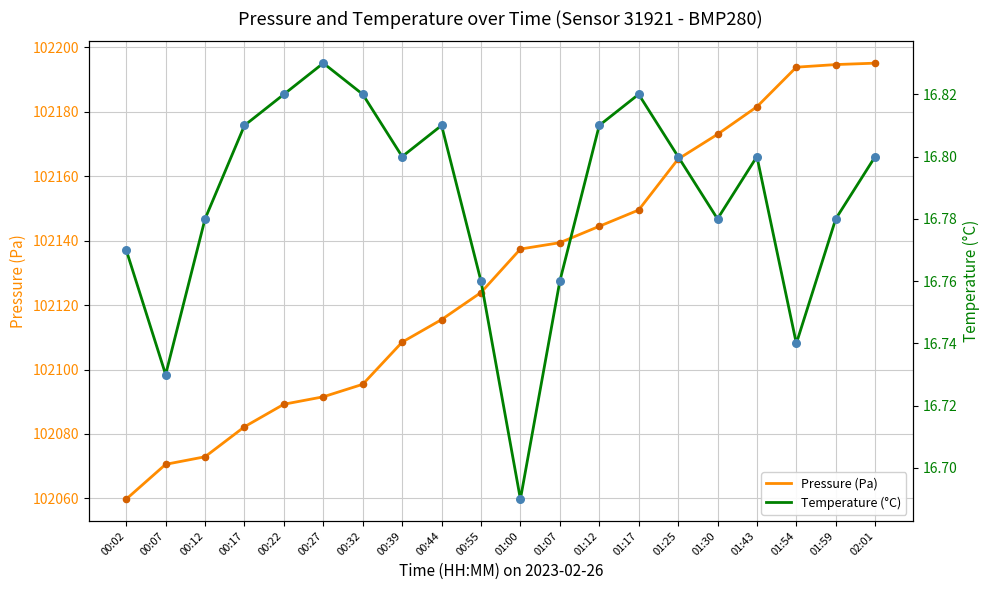

Is the value of Temperature (°C) at 00:22 greater than the value of Pressure (Pa) - points at 01:12?

No